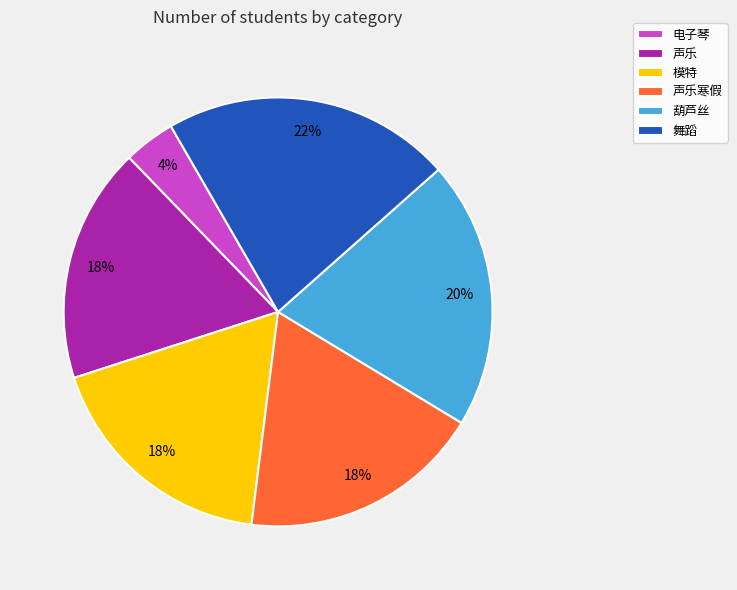

Does 声乐 account for over 50% of the chart?

No